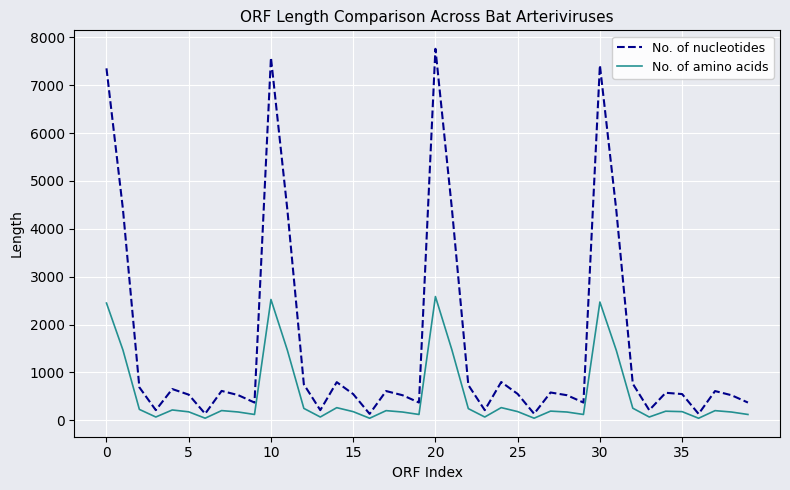

Which series has the largest range (max minus min)?

No. of nucleotides